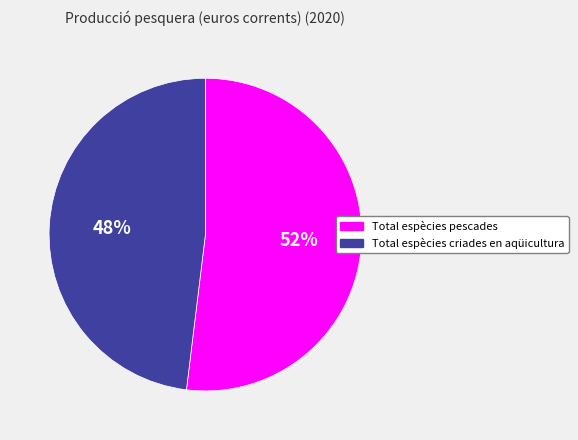

To the nearest percent, what portion does Total espècies pescades represent?

52%